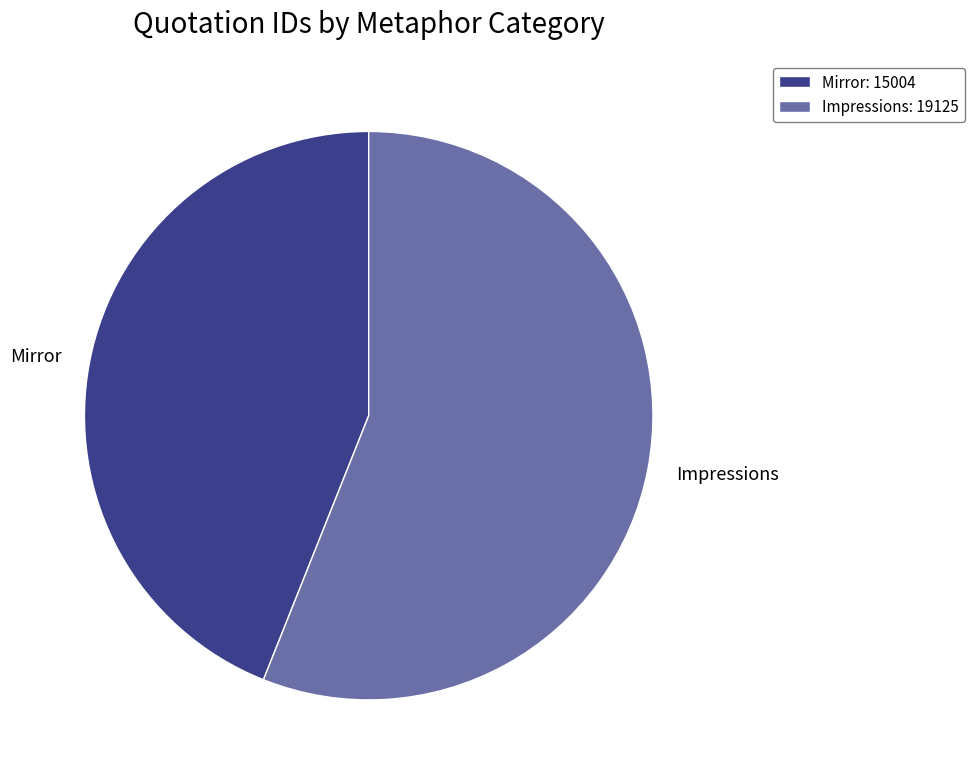

Is there a majority slice in this chart?

Yes